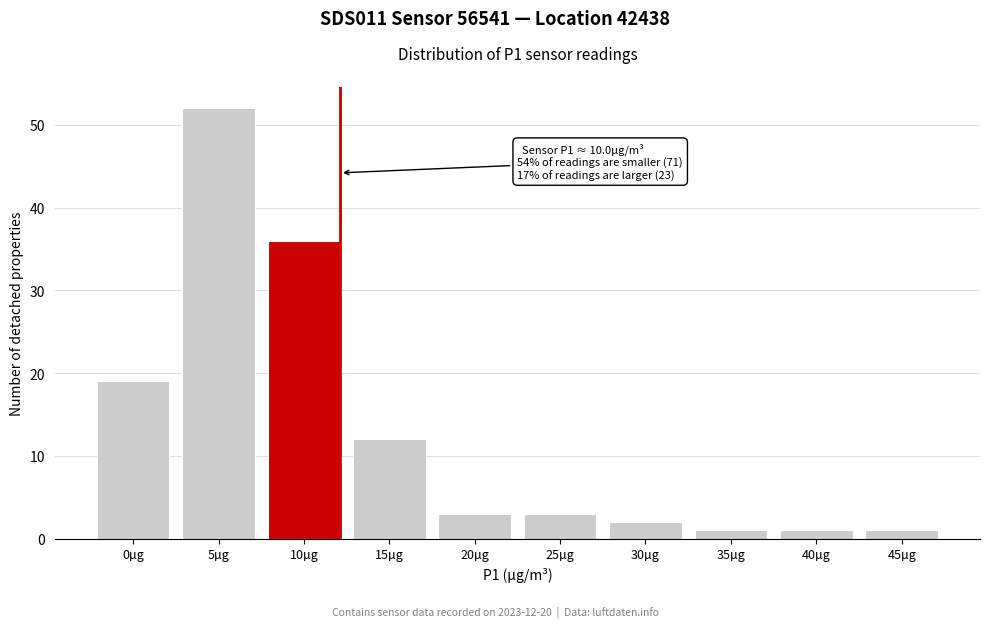

Reading right to left, what are all the values shown in this chart?

45µg=1	40µg=1	35µg=1	30µg=2	25µg=3	20µg=3	15µg=12	10µg=36	5µg=52	0µg=19